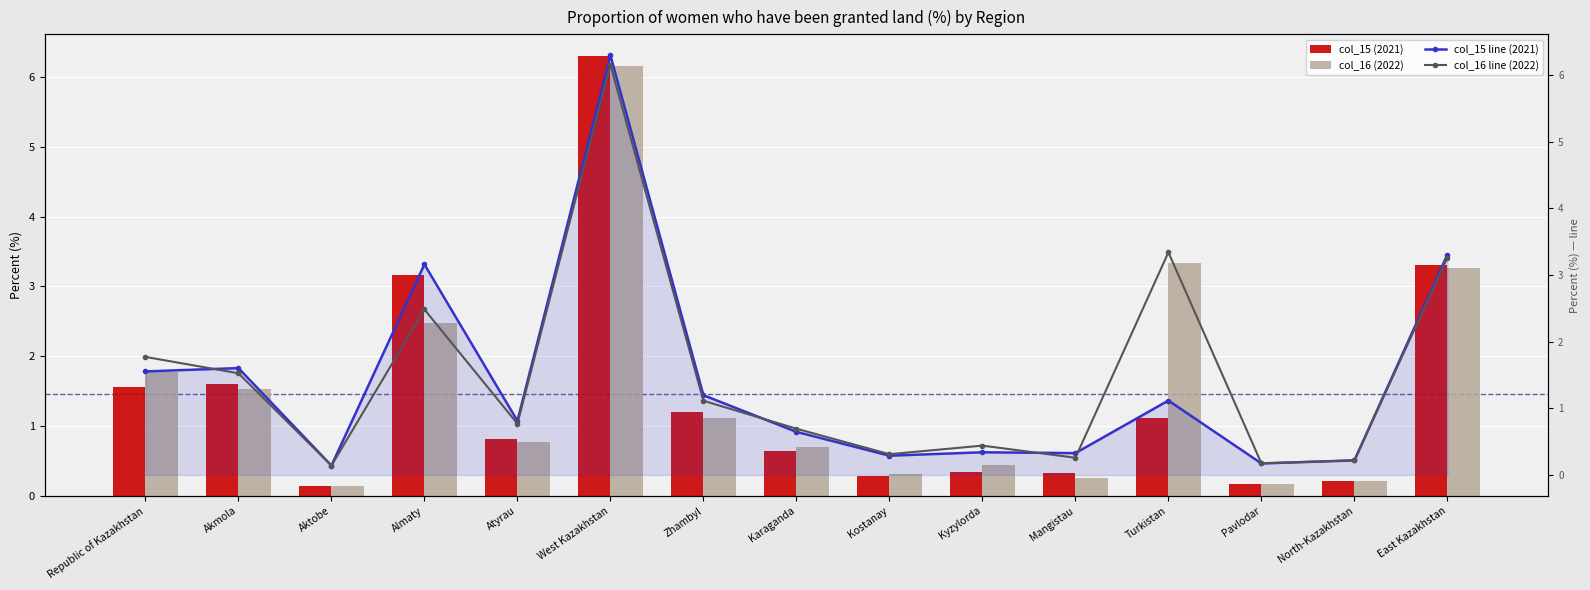

What are all the series names shown in the legend?

col_15 (2021), col_16 (2022), col_15 line (2021), col_16 line (2022)